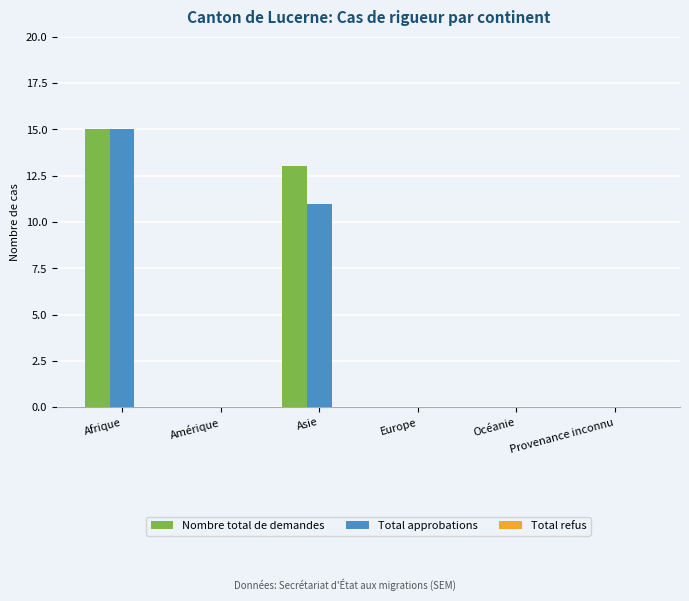

What is the sum of the Total approbations values at Asie and Europe?

11